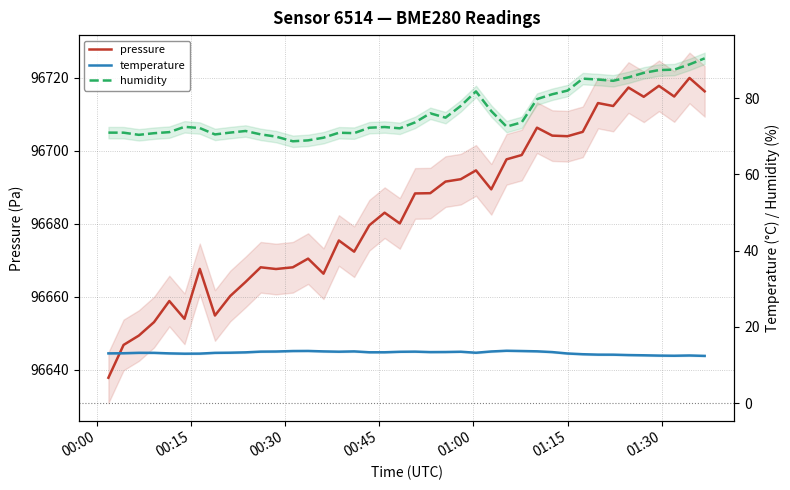

True or false: humidity and temperature cross at least once.

False